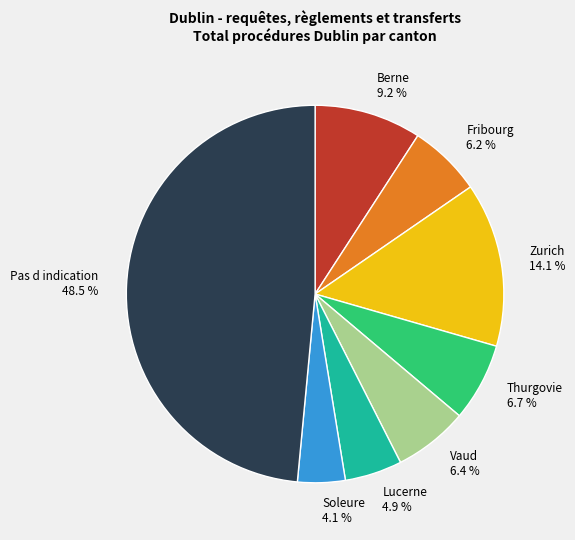

To the nearest percent, what is the difference between the Berne and Fribourg slice percentages?

3%